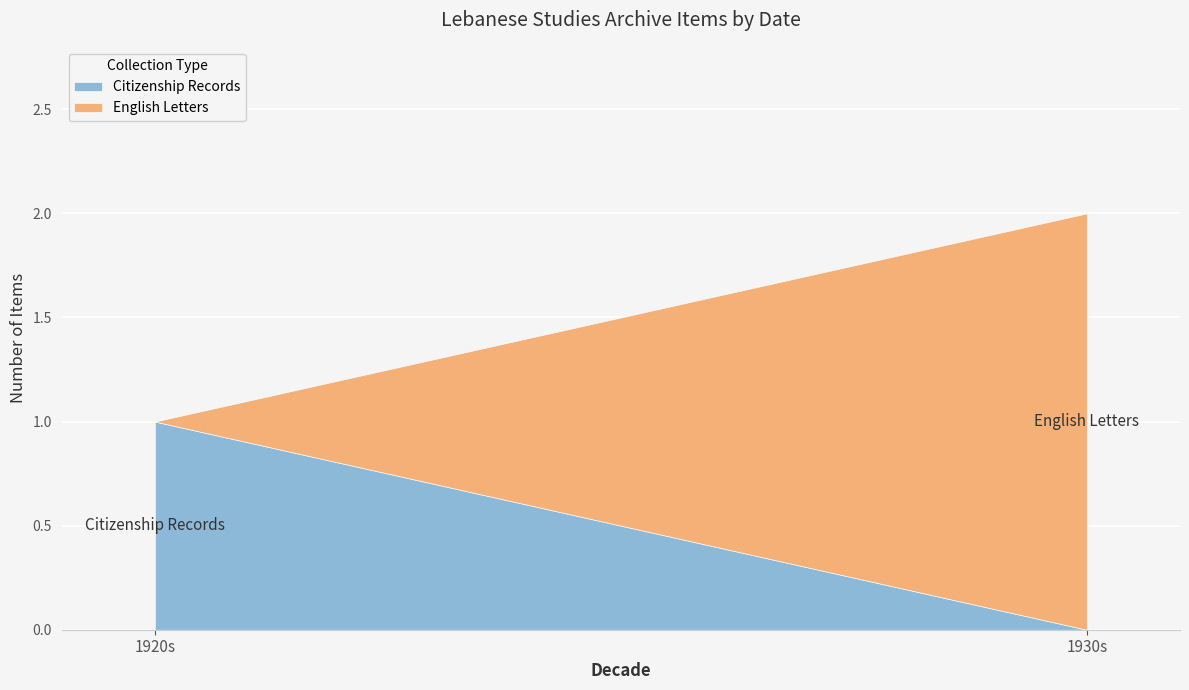

How many values in the Citizenship Records series are below 1?

1